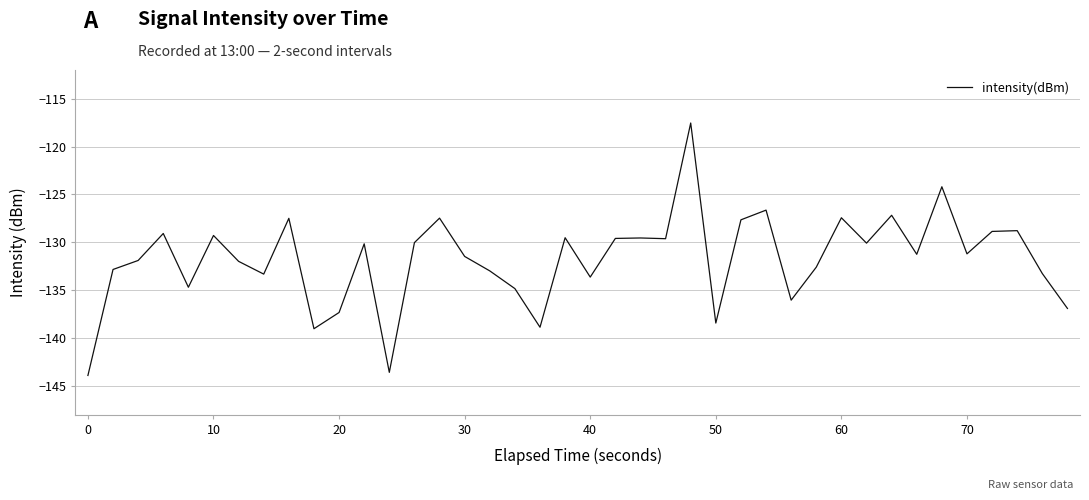

What is the smallest value displayed?

-143.9